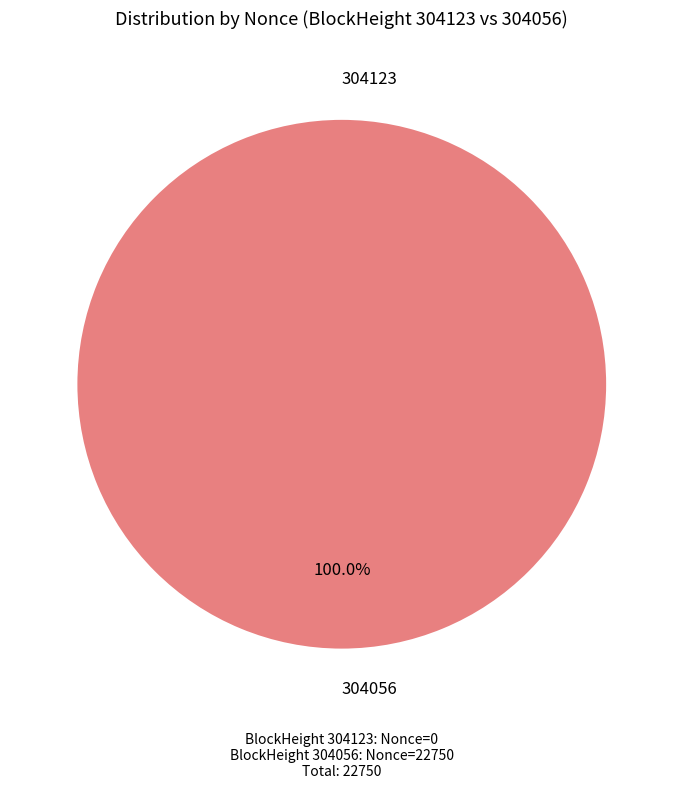

Is there a majority slice in this chart?

Yes